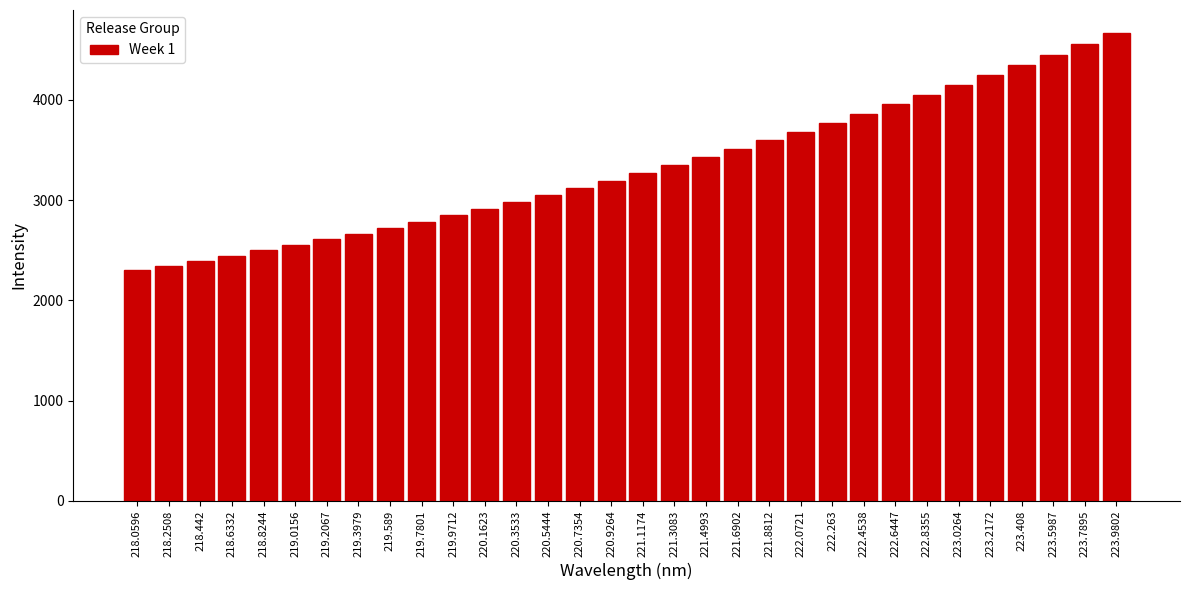

What is the label of the 10th bar from the right?

222.263